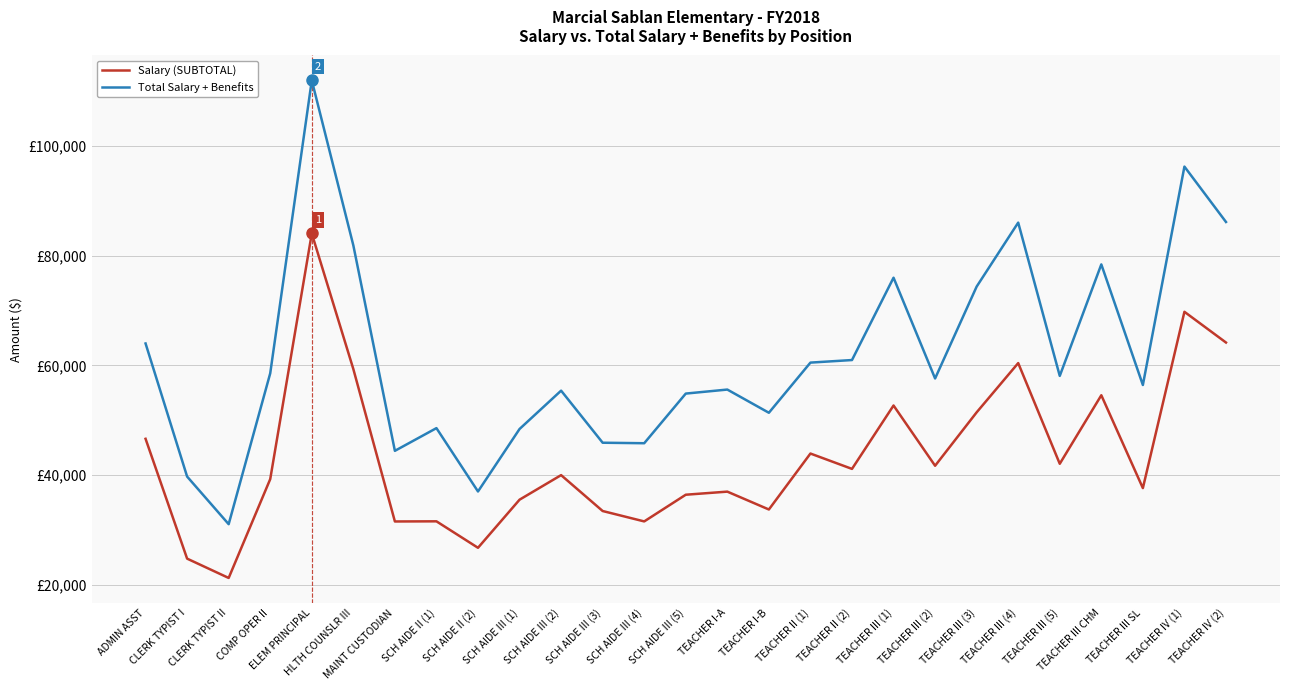

What are all the series names shown in the legend?

Salary (SUBTOTAL), Total Salary + Benefits